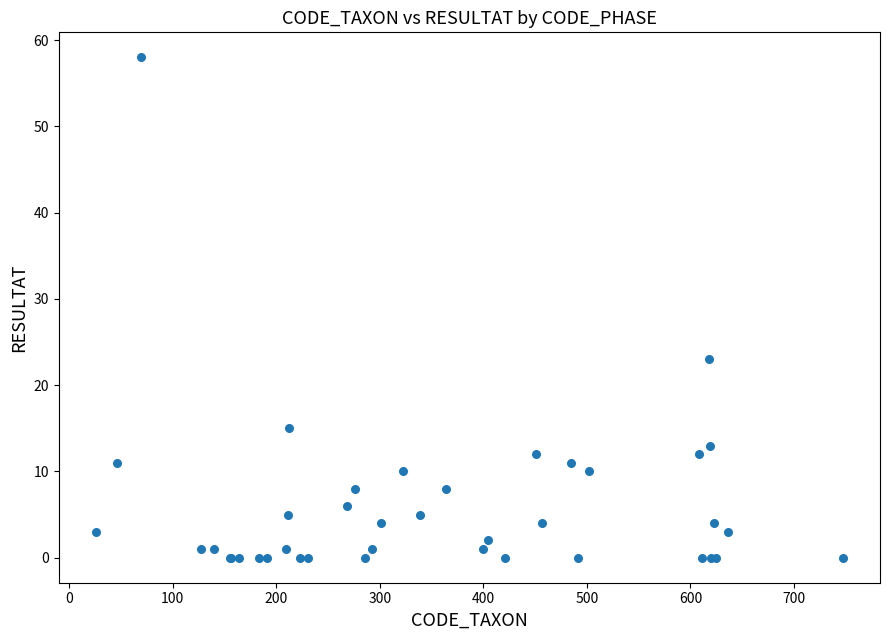

What Y value in the scatter plot is closest to 29?

23